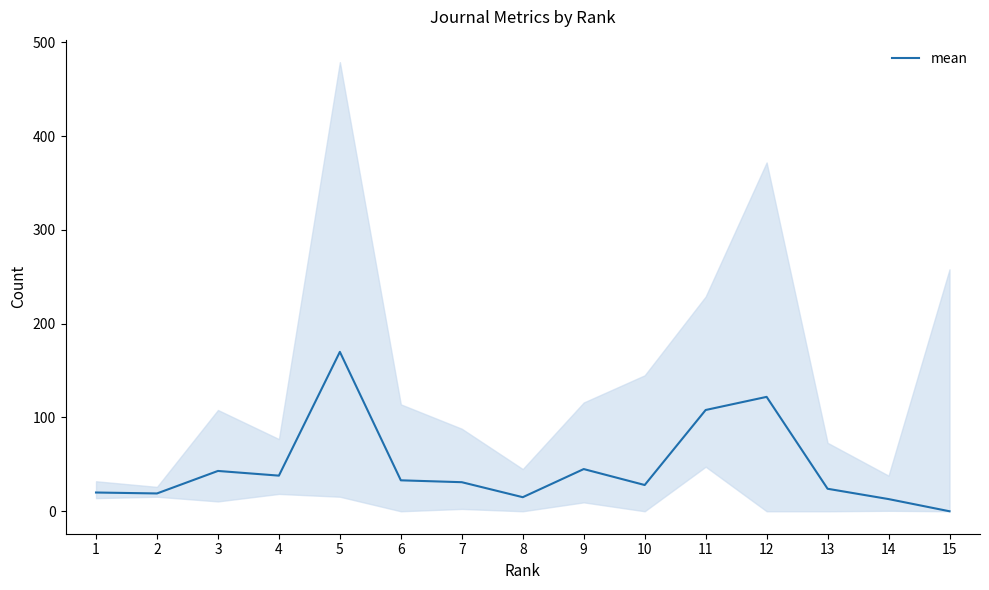

List the labels in order of value, largest first.

5, 12, 11, 9, 3, 4, 6, 7, 10, 13, 1, 2, 8, 14, 15